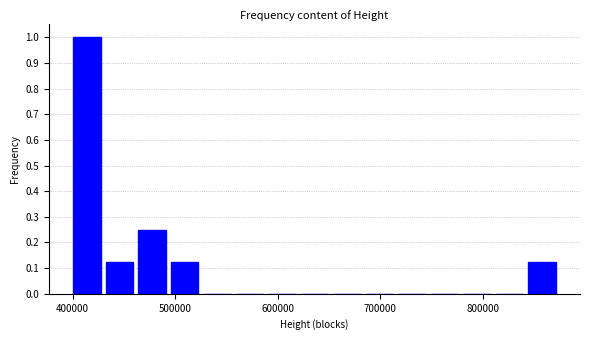

Around what value on the x-axis is the tallest bar? Give the approximate position of its centre, as read against the axis.

410000